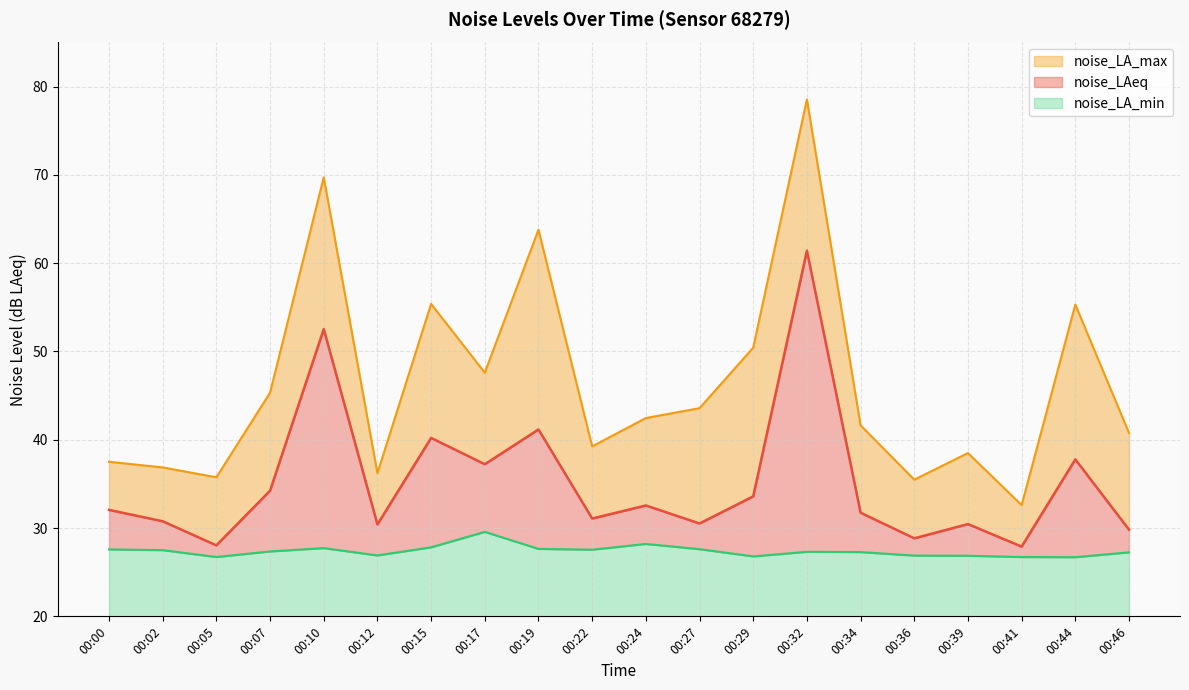

True or false: noise_LAeq has a value of 109.5 at 00:32.

False